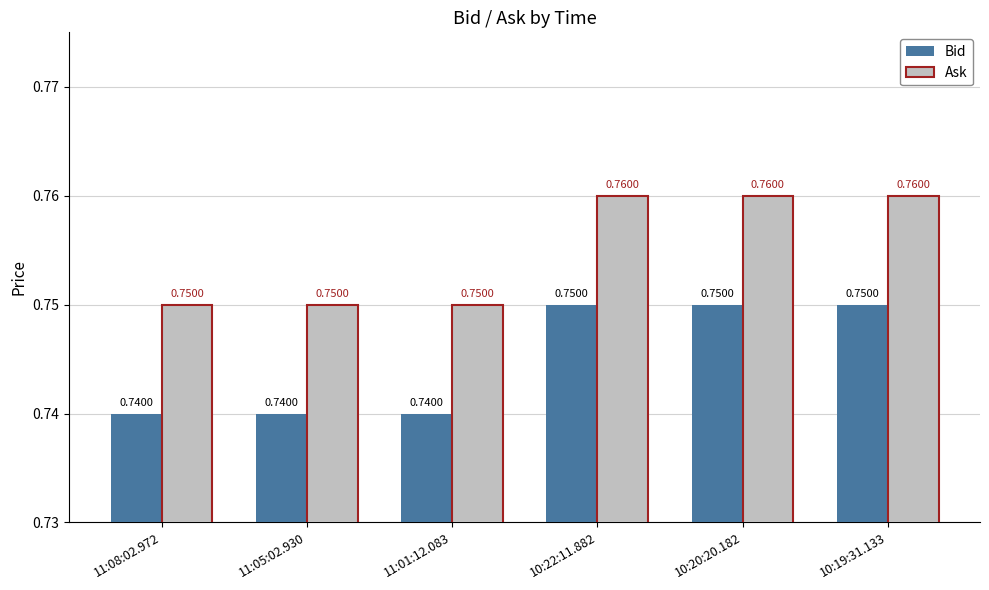

At how many categories does at least one series exceed 0?

6